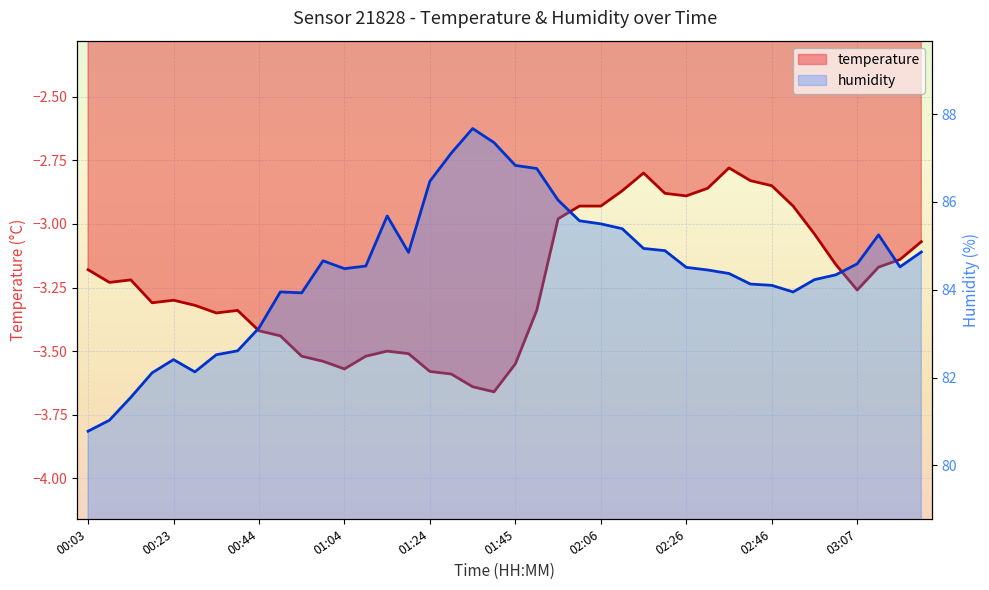

At how many categories does at least one series exceed 54?

40